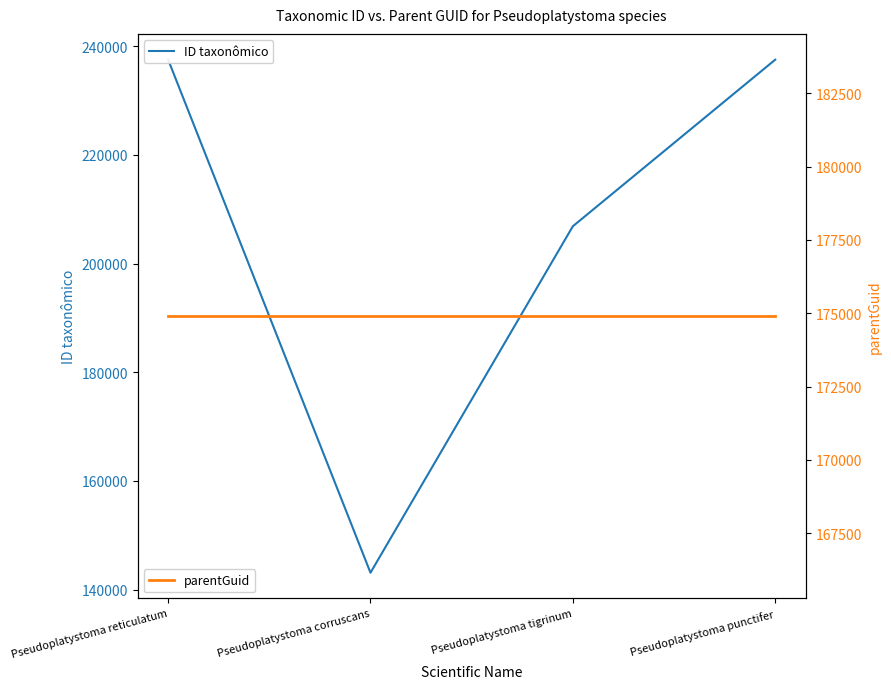

What is the lowest value of the parentGuid series?

174902